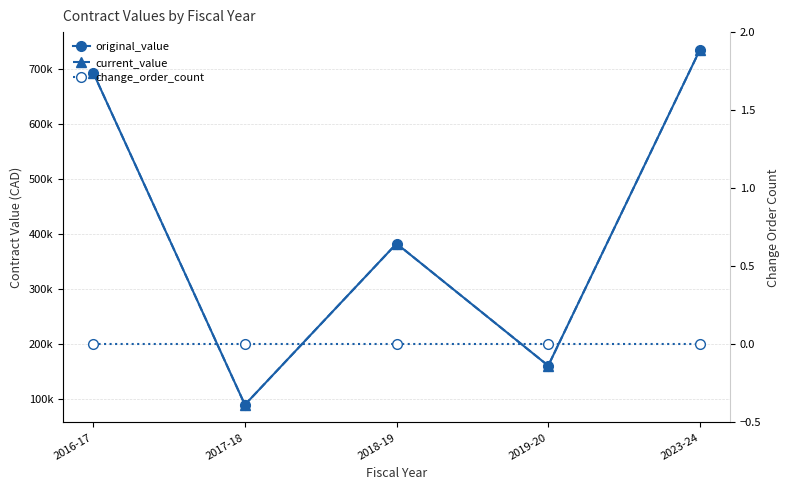

What are all the series names shown in the legend?

original_value, current_value, change_order_count